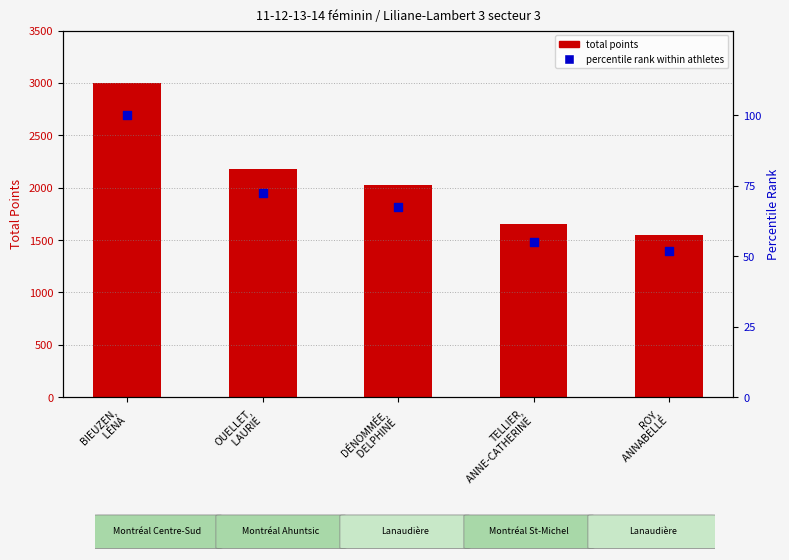

What is the total value across all series at OUELLET,
 LAURIE?

2247.5